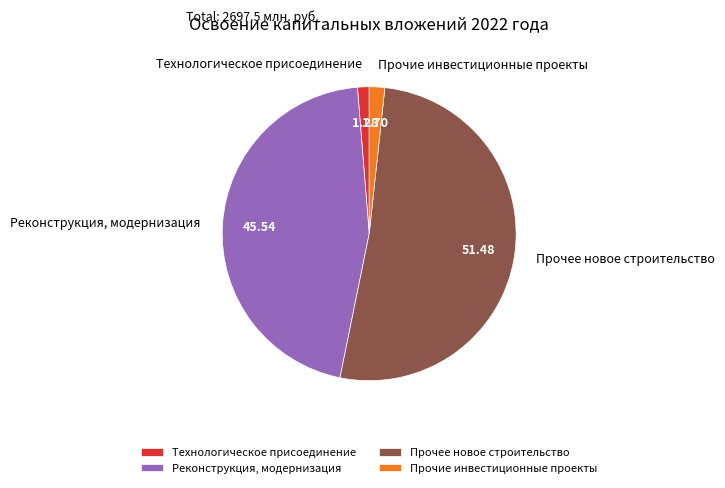

Which has a higher value, Прочее новое строительство or Технологическое присоединение?

Прочее новое строительство